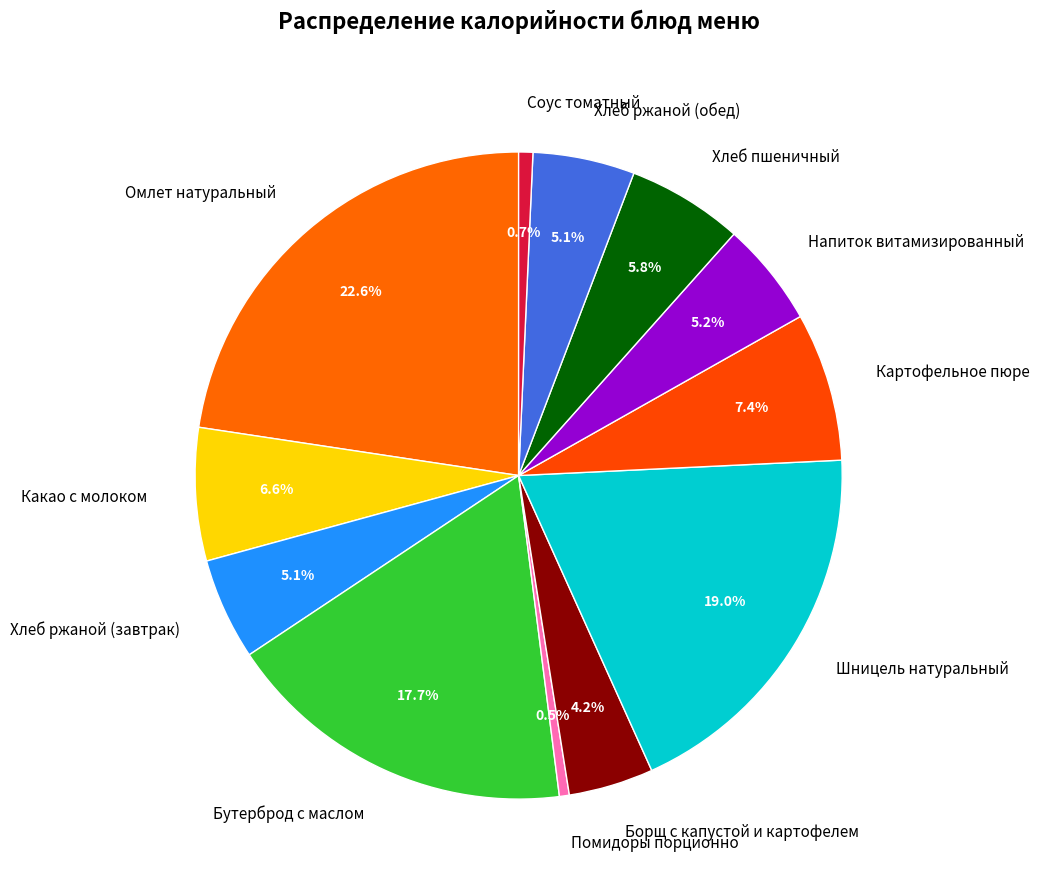

What percentage is the Какао с молоком slice, to the nearest percent?

7%